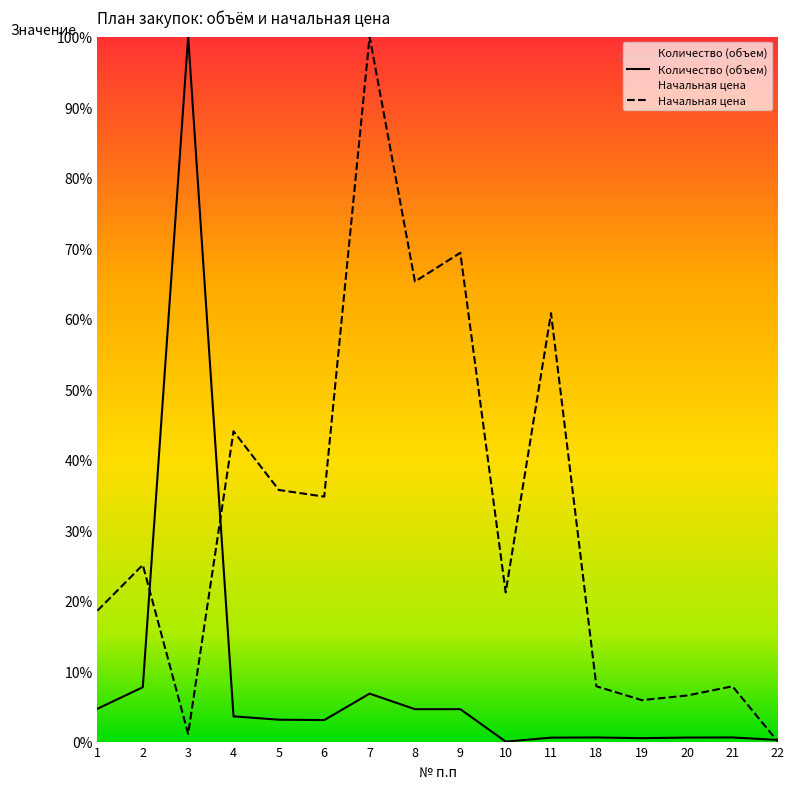

Between 20 and 18, which is larger?

18